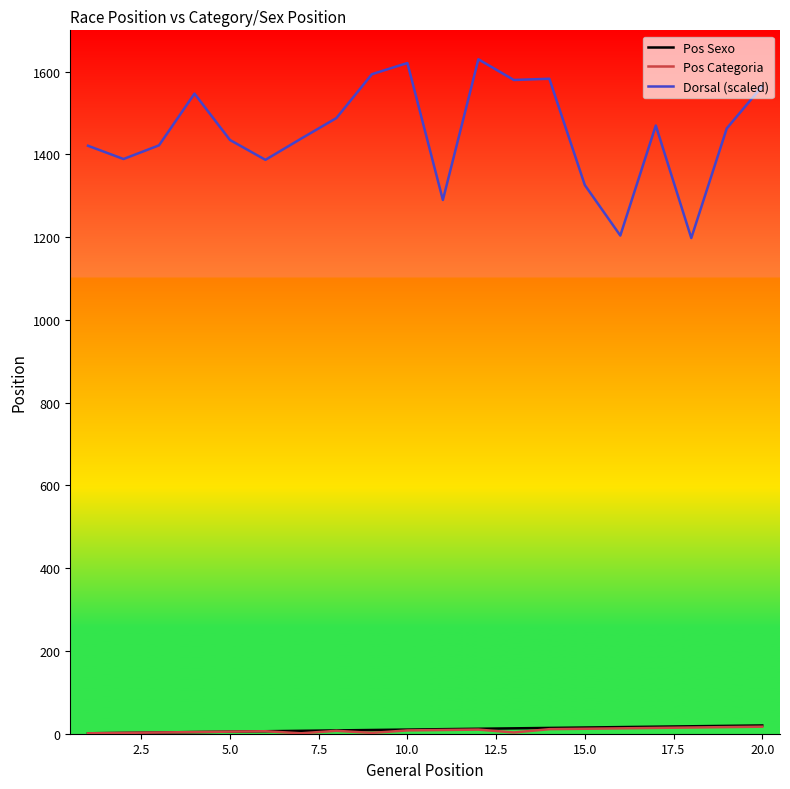

Which series has the largest total across all categories?

Dorsal (scaled)